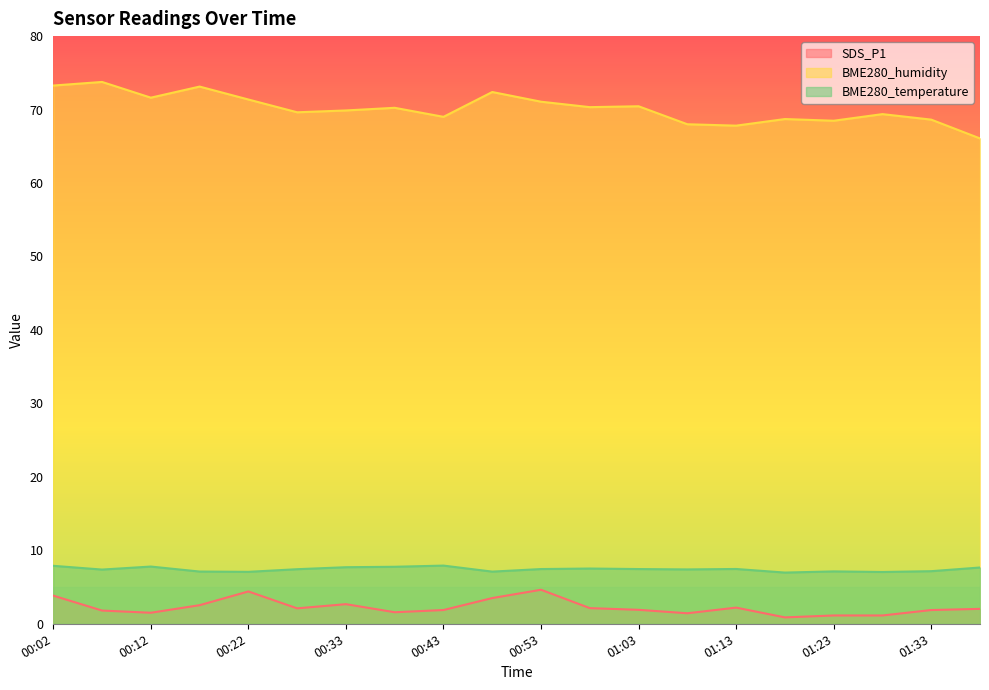

Is it true that BME280_temperature equals 11.4 at 00:22?

False